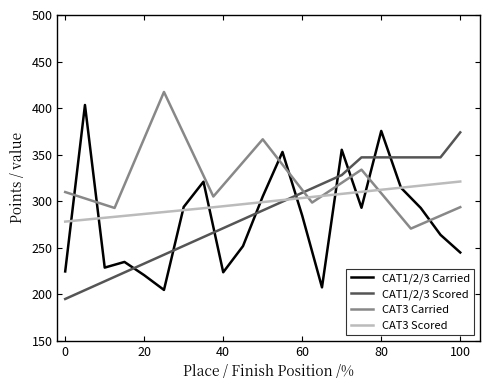

What is the value of the Scored Points point at the 13th from the left?

309.0